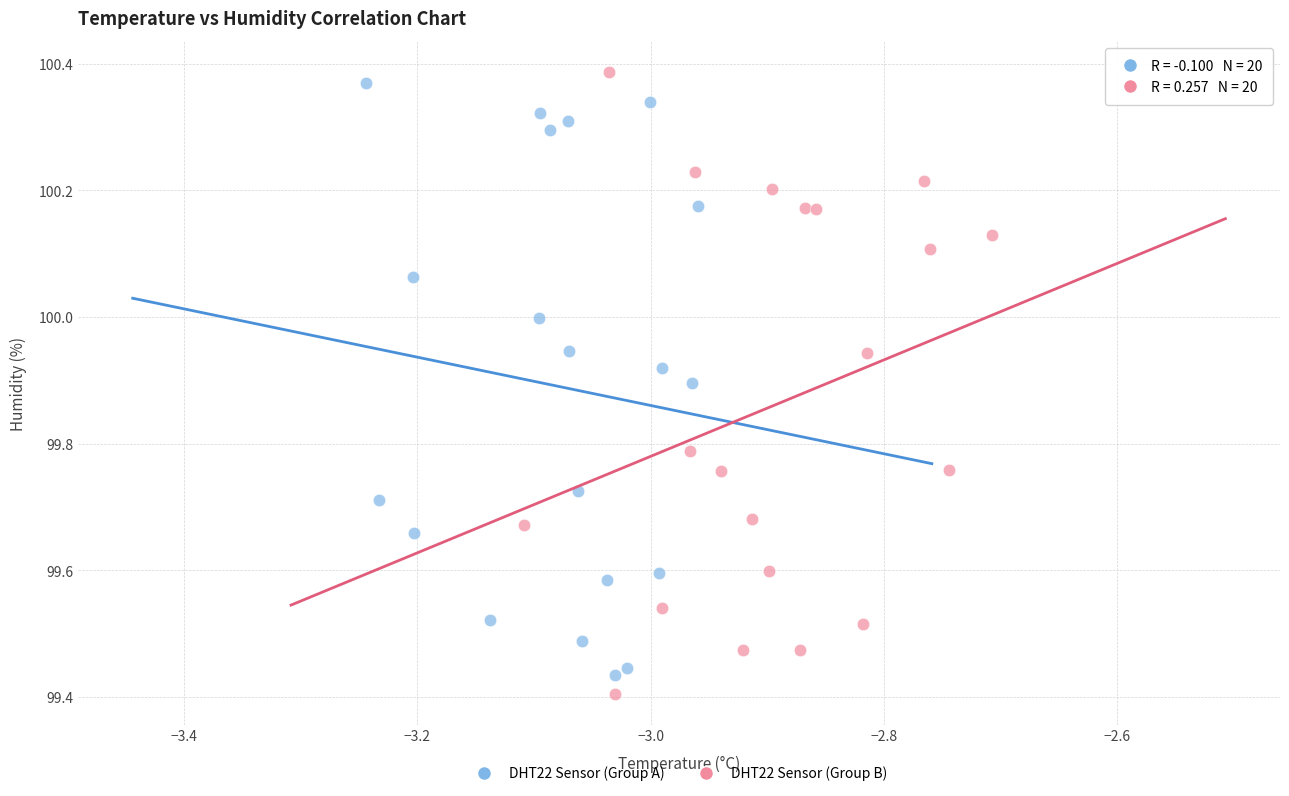

Which series contains the highest Y value?

DHT22 Sensor (Group B)